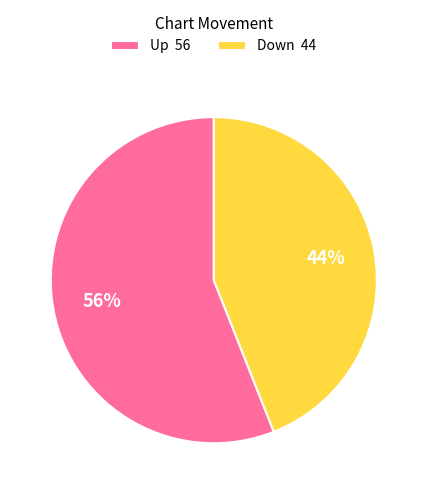

To the nearest percent, what is the difference between the Down 44 and Up 56 slice percentages?

12%